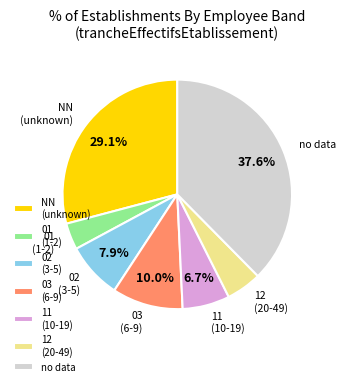

Between 02 (3-5) and 03 (6-9), which is larger?

03 (6-9)